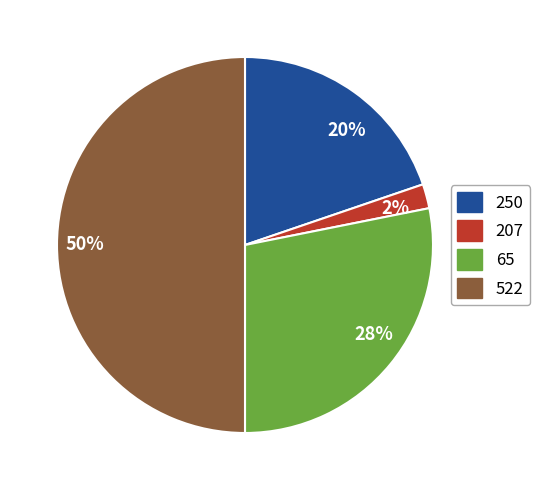

Between 65 and 522, which is larger?

522